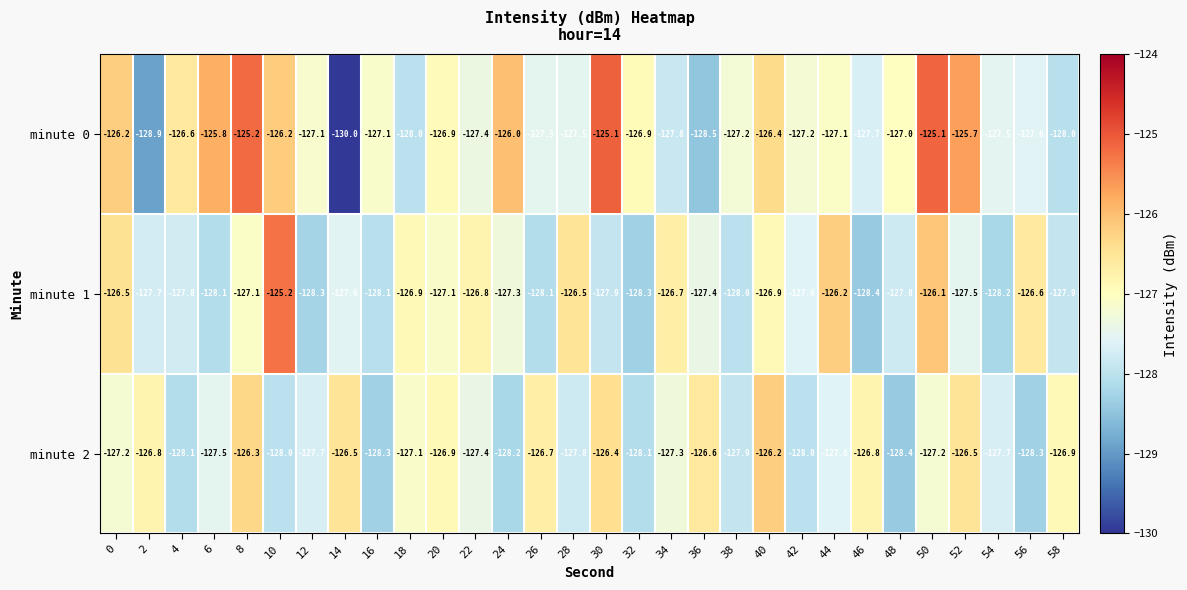

How many data points does each series have?

30